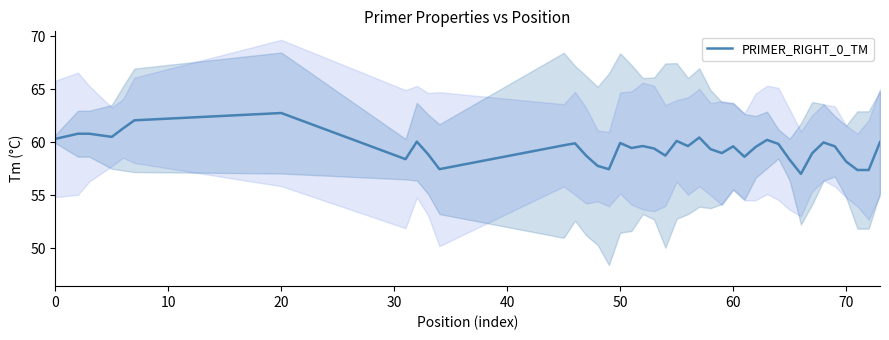

How many interior local peaks (higher than both neighbors) does the data have?

10